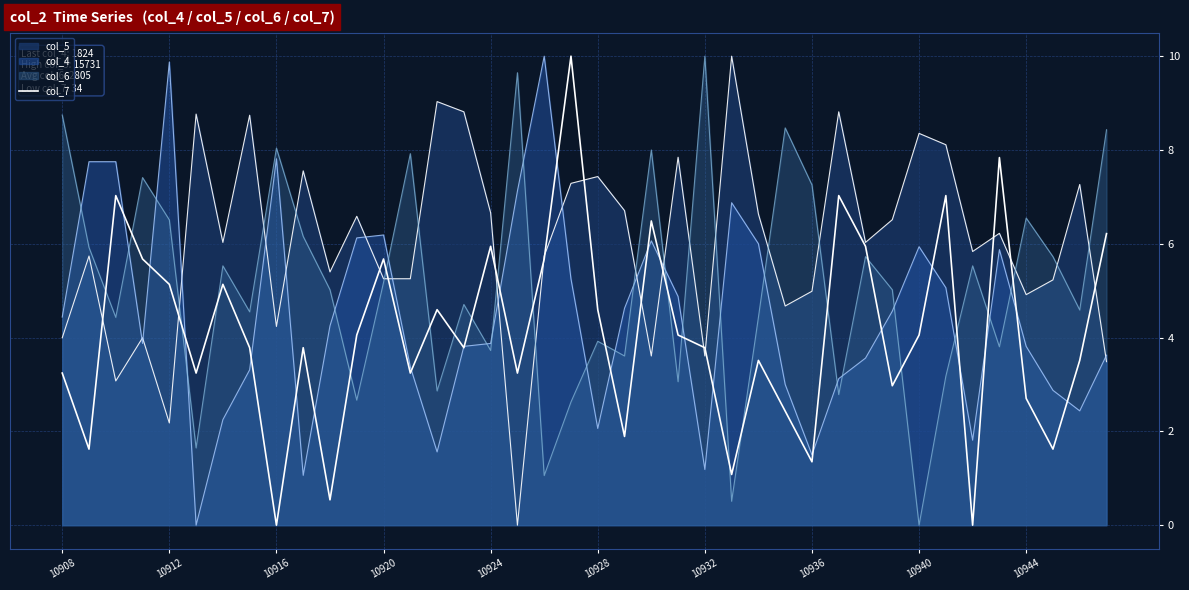

How many lines are shown in the chart?

4